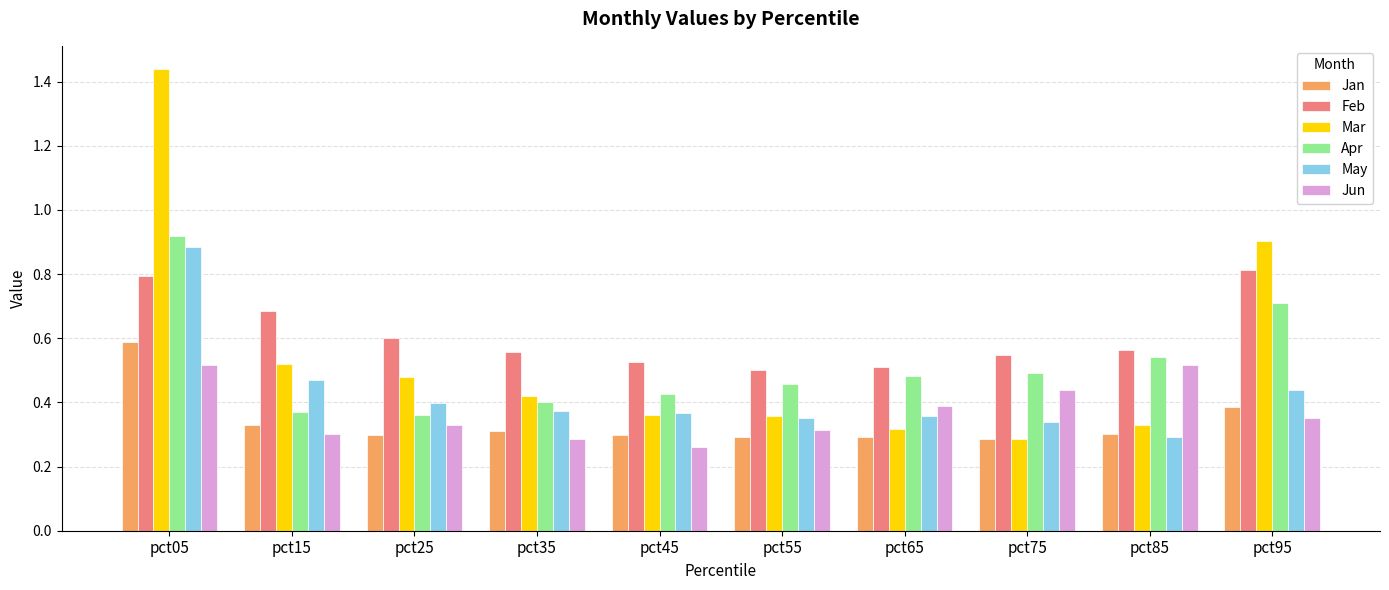

True or false: Jun has a value of 0.3 at pct25.

True